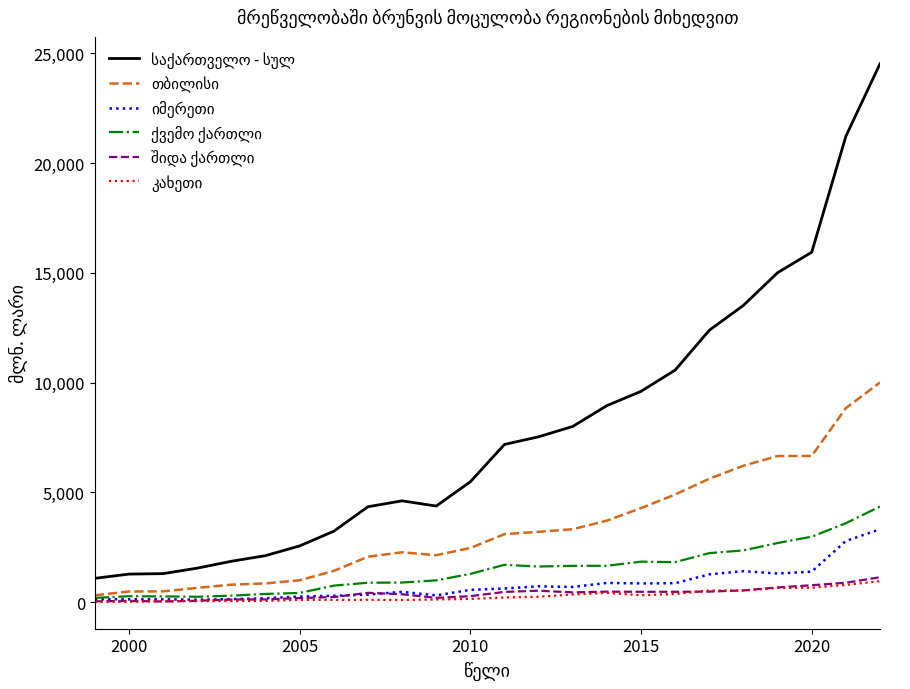

Does the chart have visible grid lines?

No